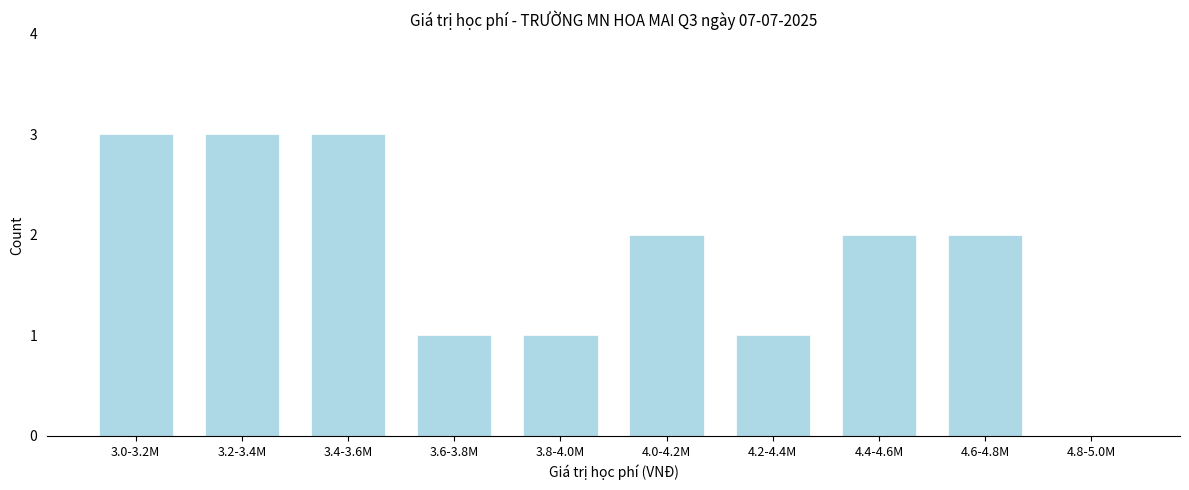

Reading left to right, transcribe all the data shown in this chart.

3.0-3.2M=3	3.2-3.4M=3	3.4-3.6M=3	3.6-3.8M=1	3.8-4.0M=1	4.0-4.2M=2	4.2-4.4M=1	4.4-4.6M=2	4.6-4.8M=2	4.8-5.0M=0